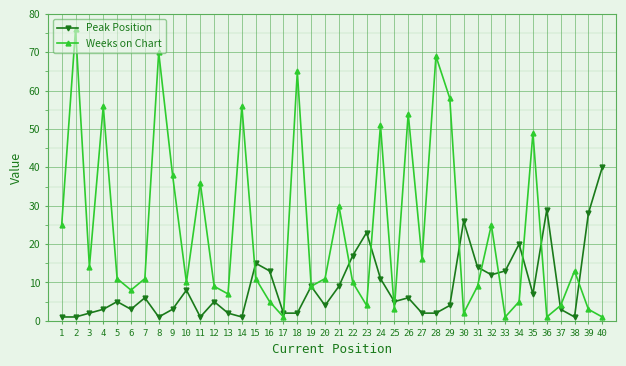

Which series has the widest spread of values?

Weeks on Chart